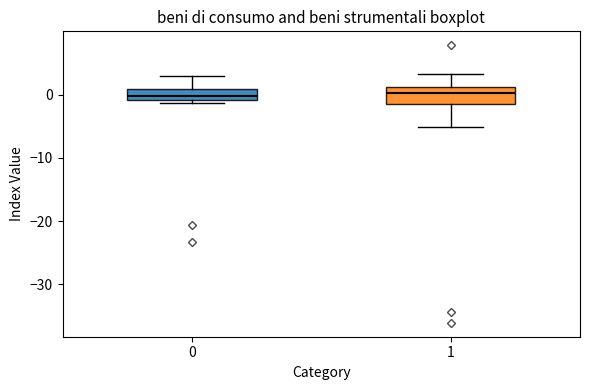

Reading left to right, transcribe this box plot: for each box, give where its median line is, the range the box spans, and where its two whiskers end, as read against the y-axis. The values are not printed on the chart, so give them approximately, as read against the axis.

0: median 0, box -1 to 1, whiskers -1 (just below the box's lower edge) to 3
1: median 0, box -1 to 1, whiskers -5 to 3